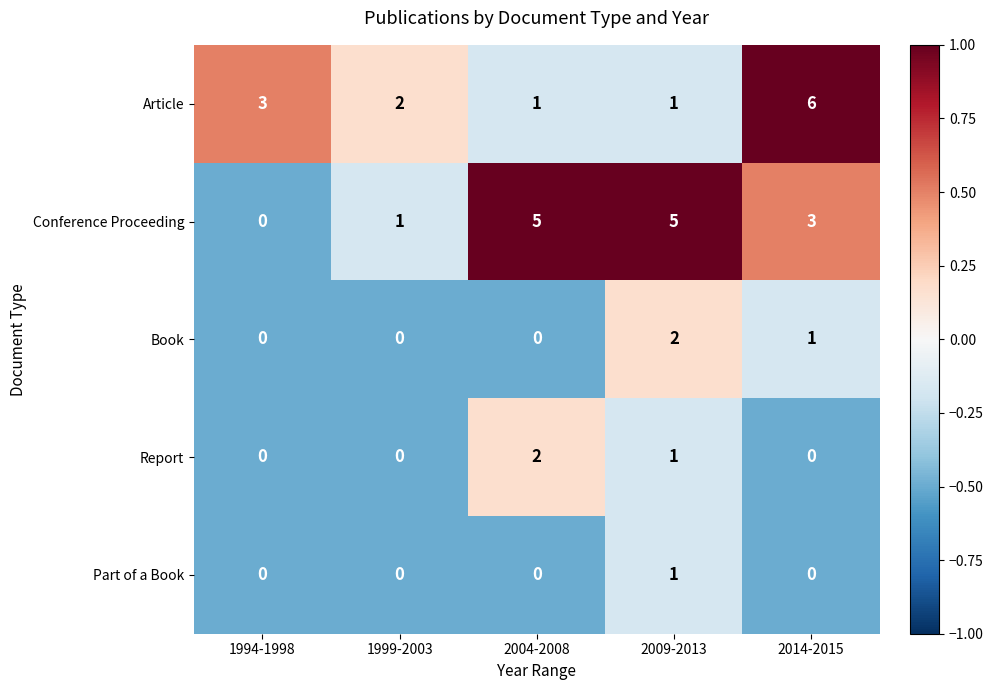

How many data points in Book are above 0?

2